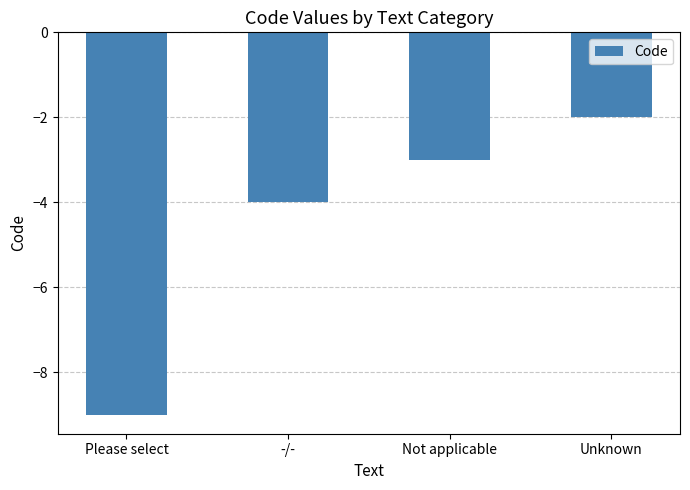

What position from the left is -/-?

2